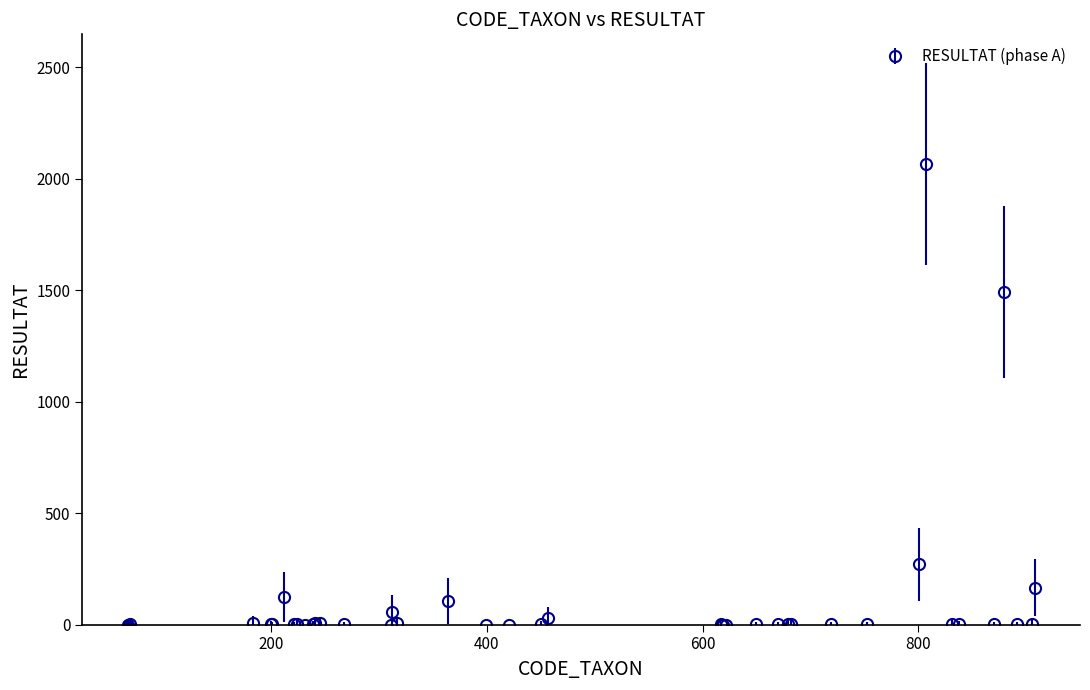

True or false: the data has more than 1 interior local peaks.

True